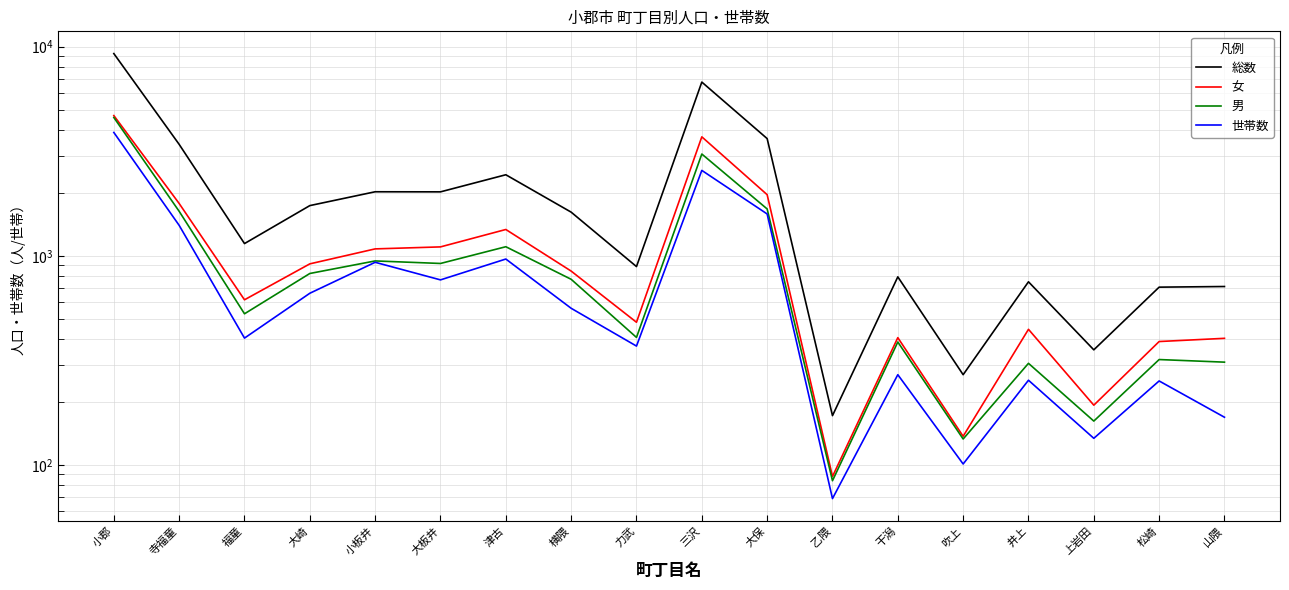

Reading left to right, list all the values displayed in this chart.

総数: 9270	3411	1144	1738	2024	2022	2441	1617	888	6773	3635	172	793	270	751	355	708	713
女: 4684	1779	616	915	1079	1103	1336	845	481	3706	1960	88	406	137	445	193	389	403
男: 4586	1632	528	823	945	919	1105	772	407	3067	1675	84	387	133	306	162	319	310
世帯数: 3889	1398	404	662	931	767	965	561	370	2561	1585	69	270	101	254	134	252	169